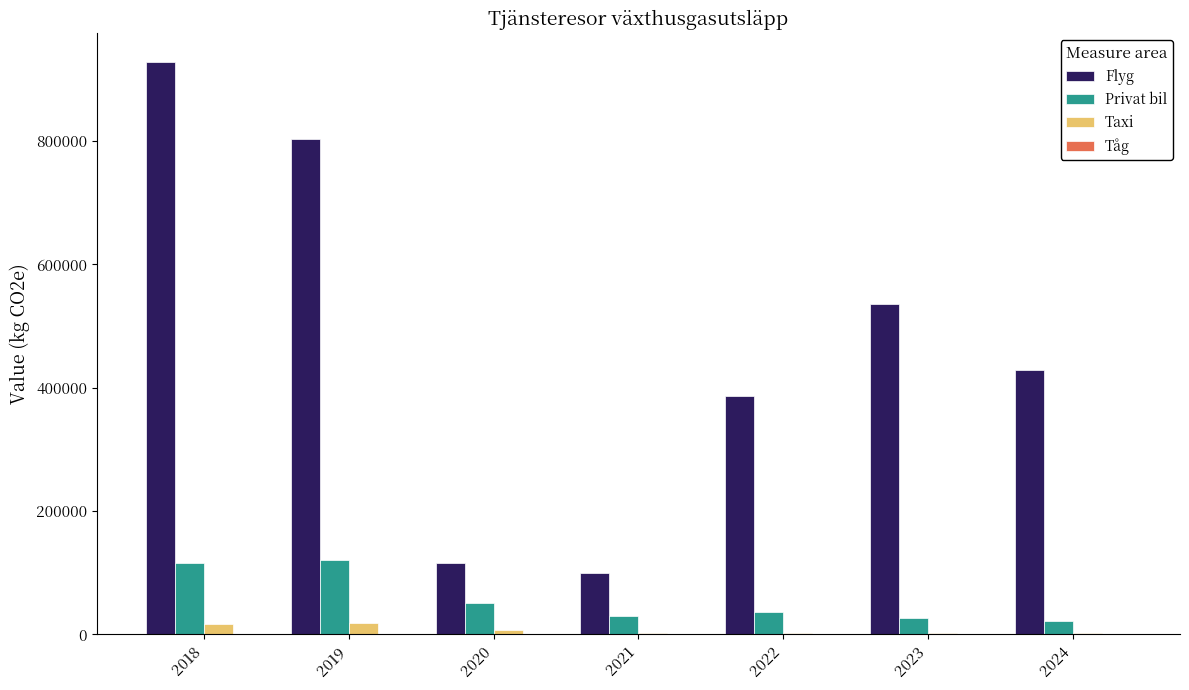

What is the sum of all Taxi values?

51497.4